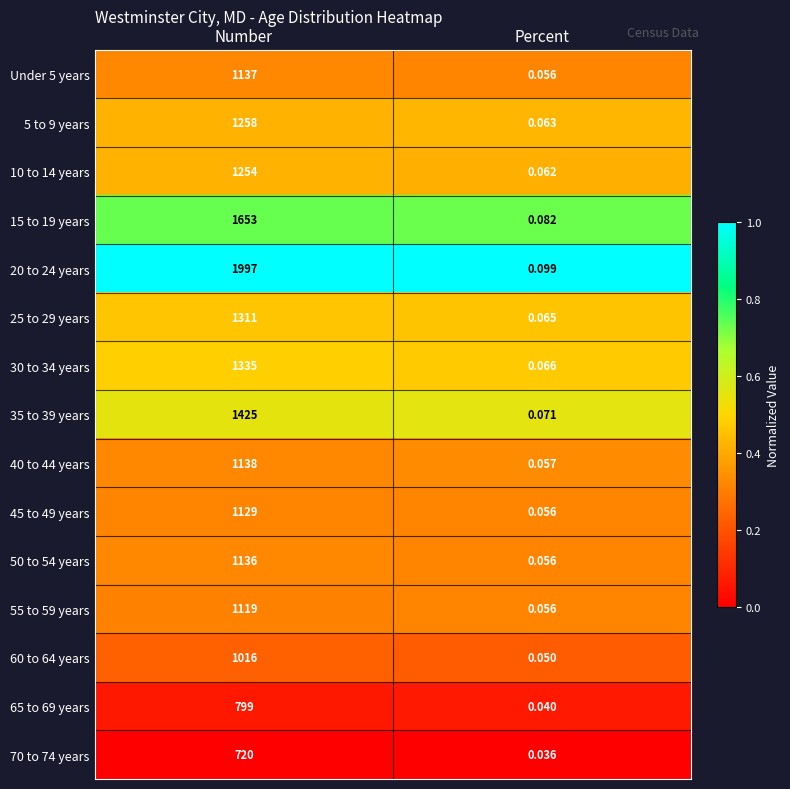

At which category does the chart reach its peak across all series?

Number